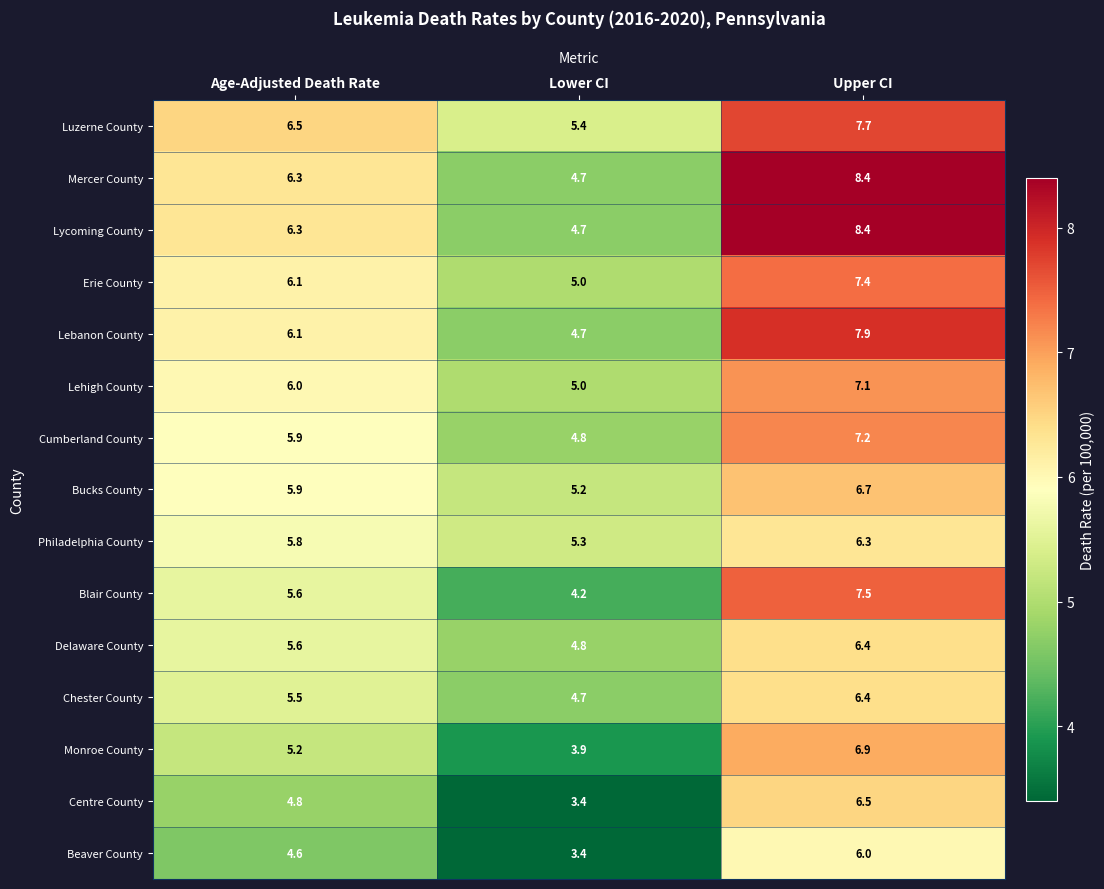

What is the difference between the Bucks County values at Age-Adjusted Death Rate and Upper CI?

0.8